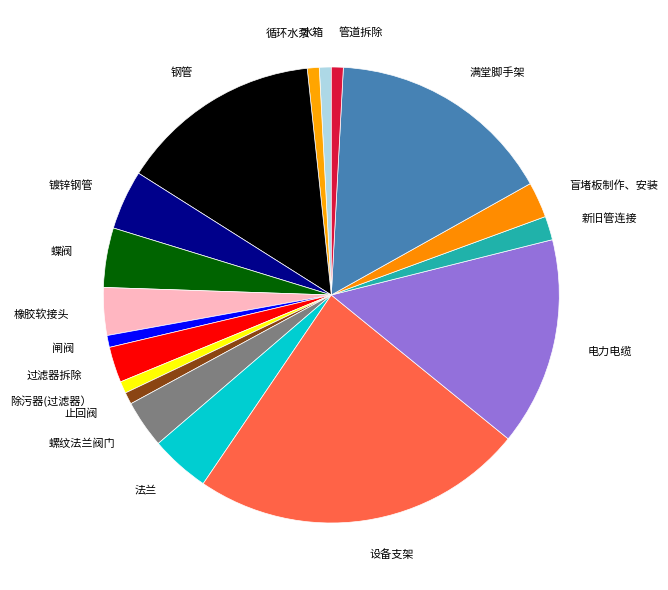

The 止回阀 slice represents 1% of the pie. True or false?

True